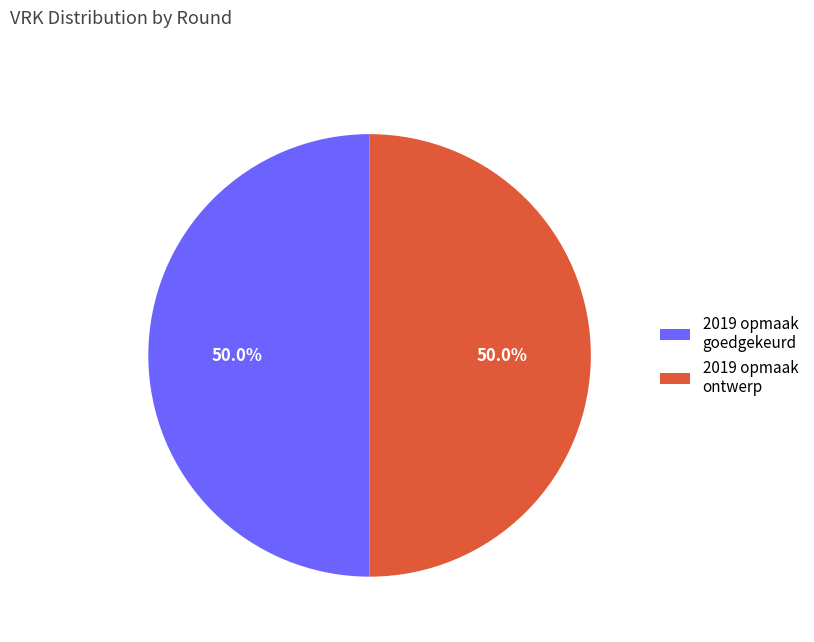

What is the ratio of the value at 2019 opmaak goedgekeurd to the value at 2019 opmaak ontwerp?

1.0